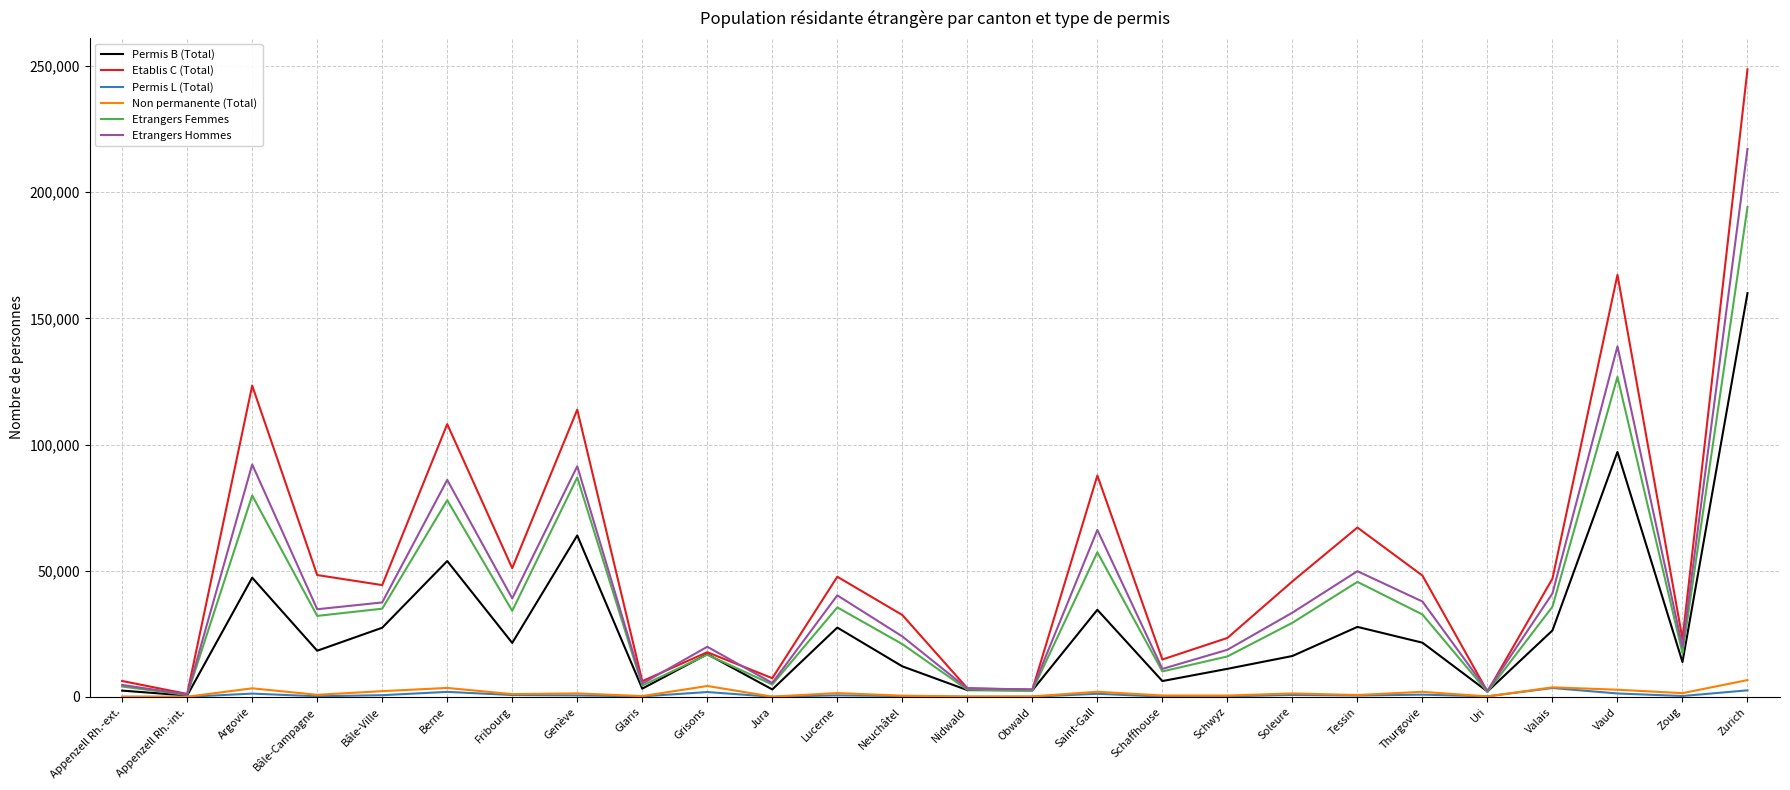

At which label does Permis B (Total) first exceed 18297?

Argovie